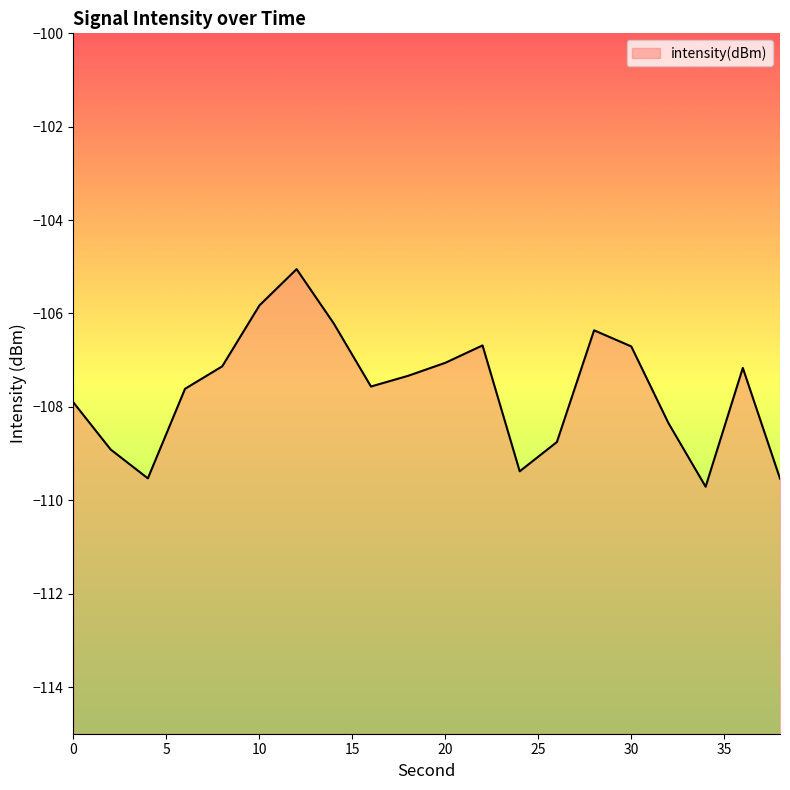

What is the maximum value shown in the chart?

-105.1